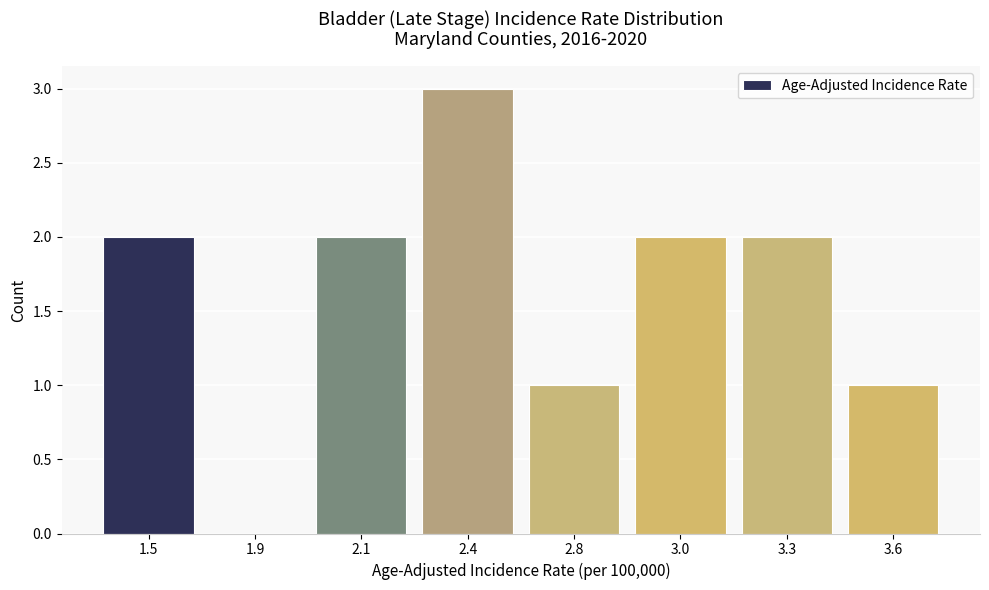

Reading left to right, list all the values displayed in this chart.

1.5=2	1.9=0	2.1=2	2.4=3	2.8=1	3.0=2	3.3=2	3.6=1